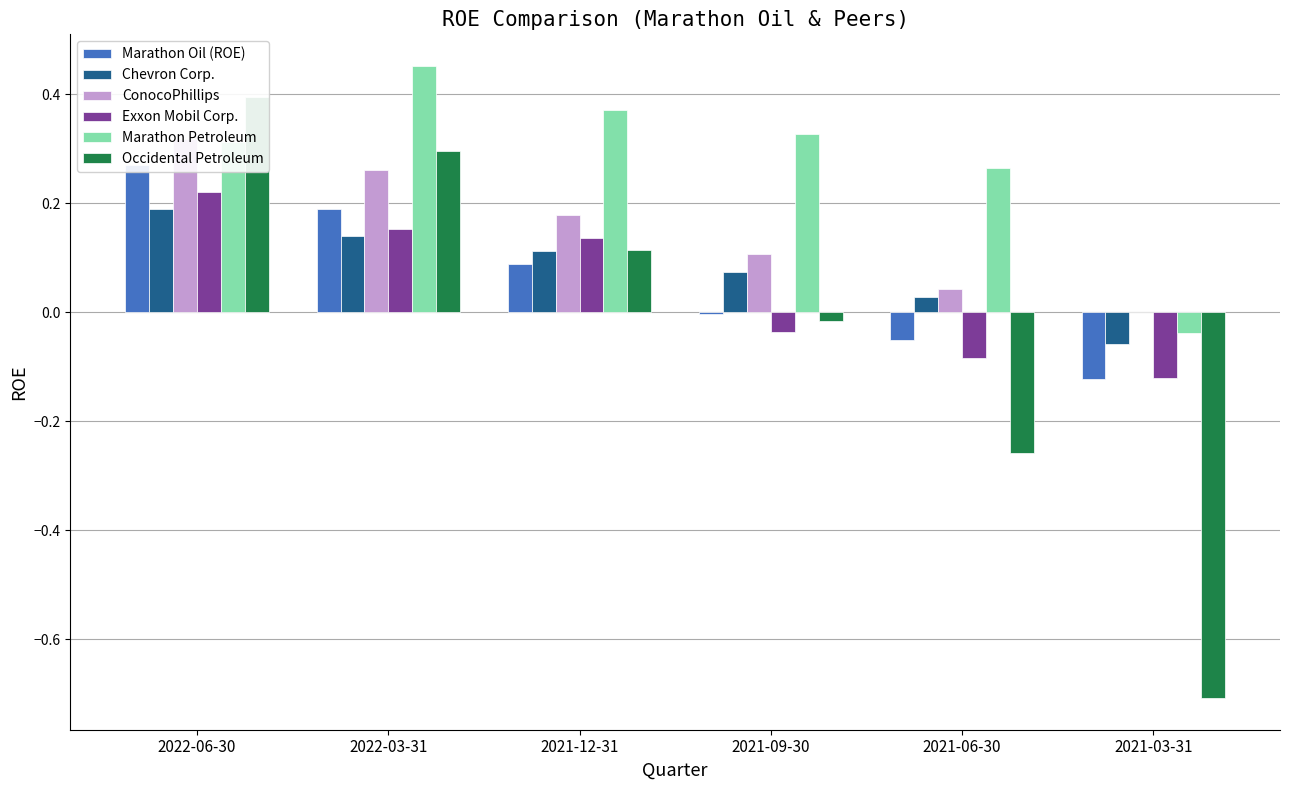

Which series changed the most between 2022-03-31 and 2021-03-31?

Occidental Petroleum